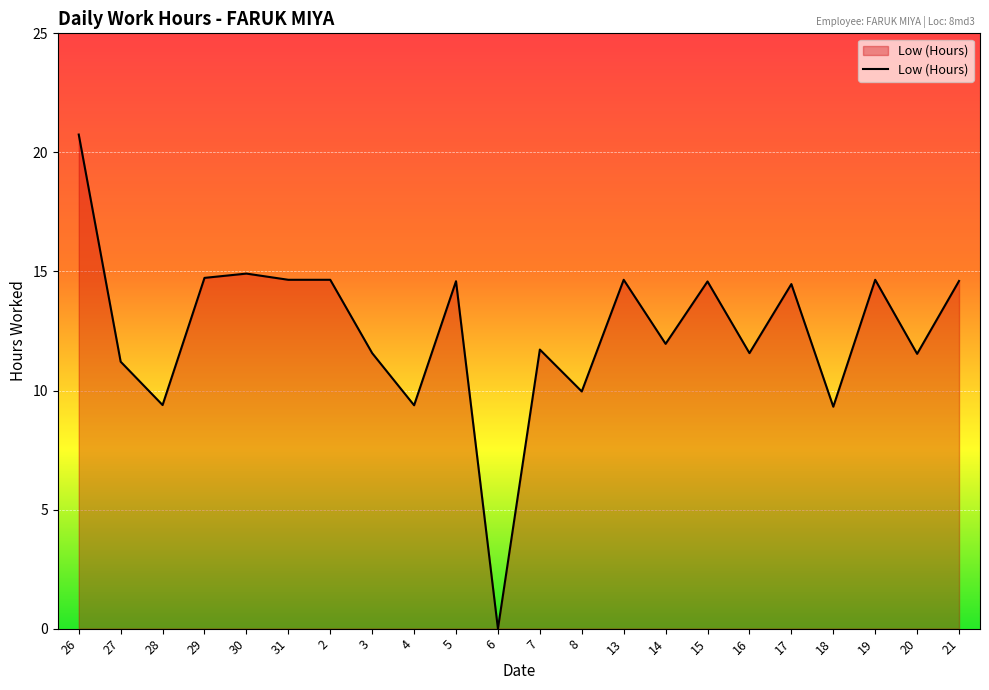

What is the difference between the values at 6 and 18?

9.3